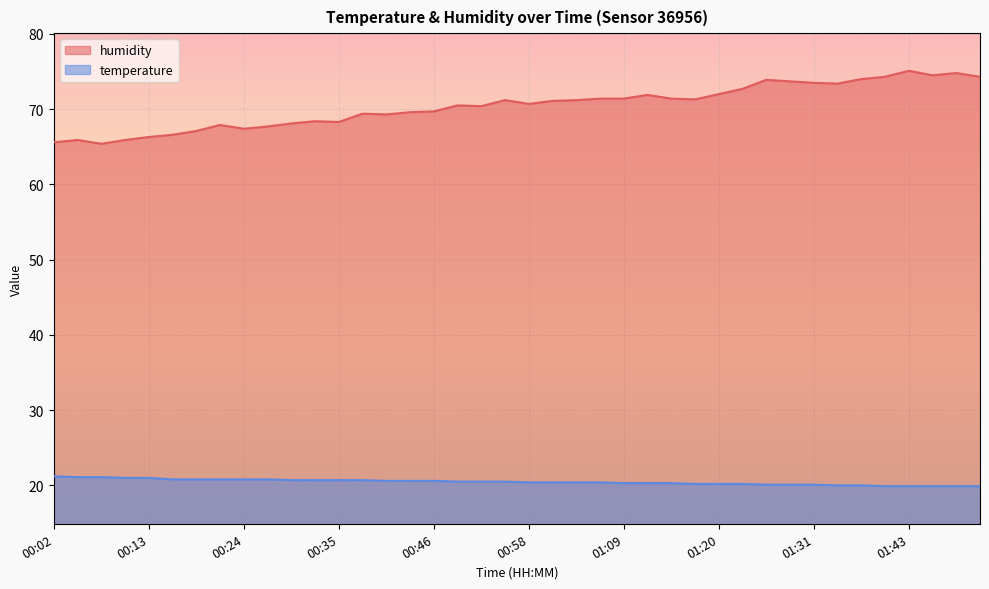

At which label is humidity closest to 70?

00:46